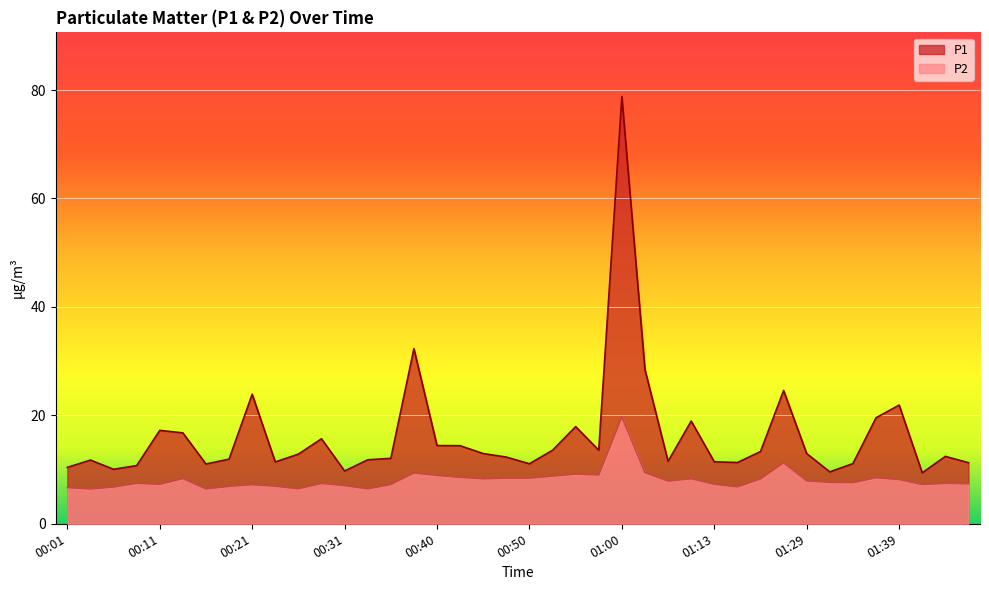

What is the label of the 2nd point from the right?

01:44